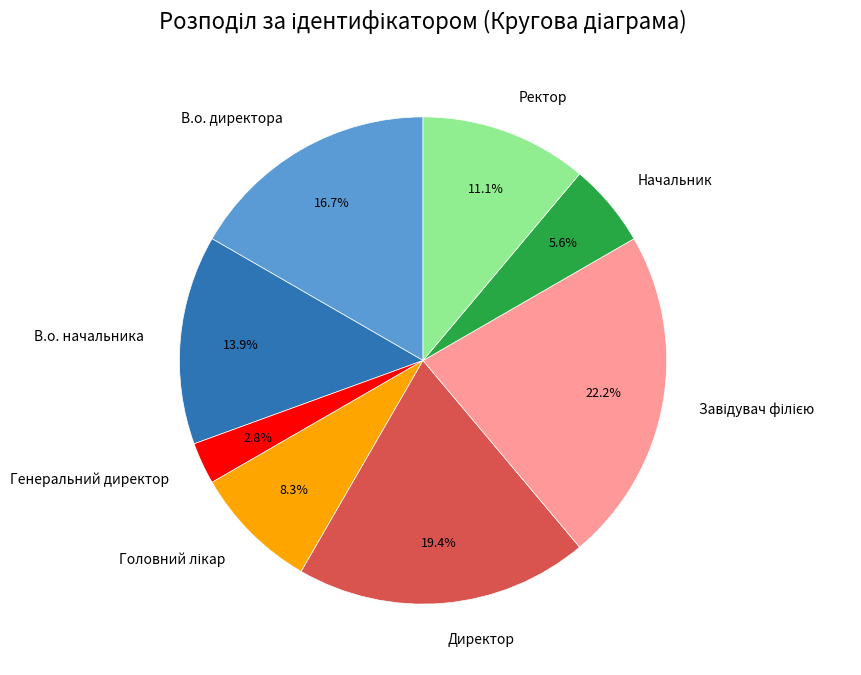

Is there a majority slice in this chart?

No